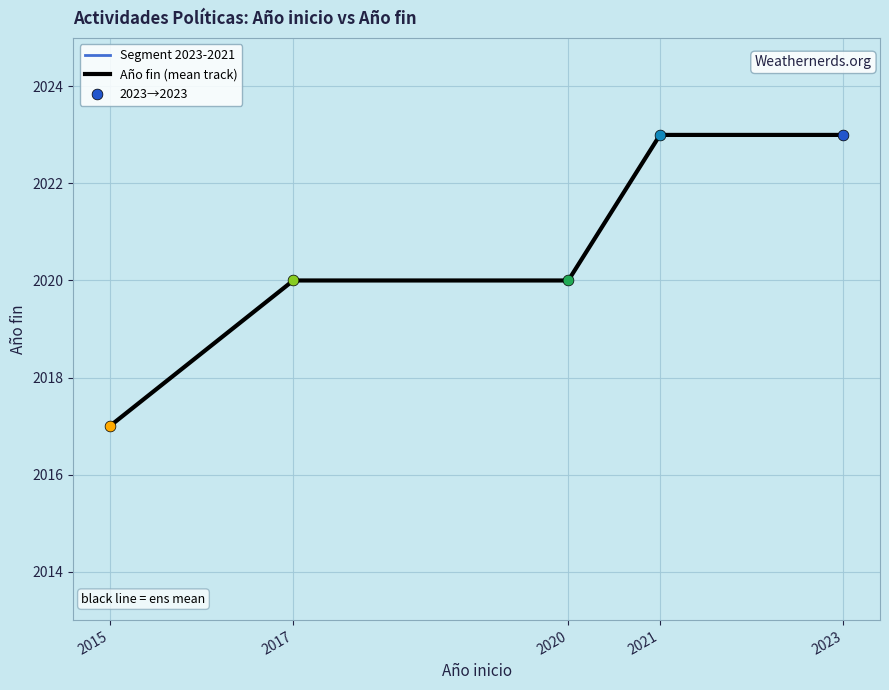

What is the change in value from 2017 to 2015?

-3